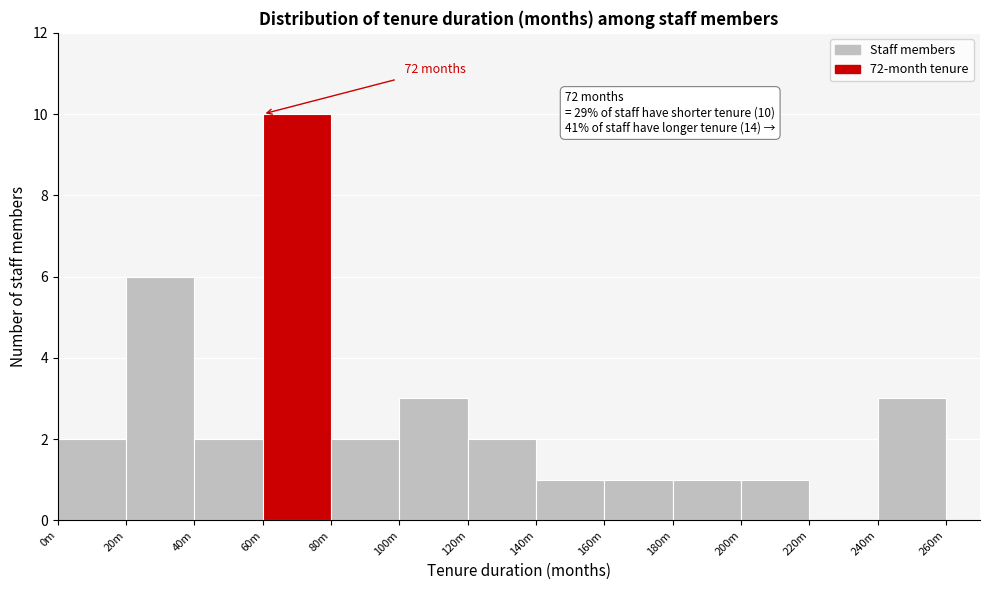

Reading left to right, extract all data points from this chart.

0m=2	20m=6	40m=2	60m=10	80m=2	100m=3	120m=2	140m=1	160m=1	180m=1	200m=1	220m=0	240m=3	260m=0